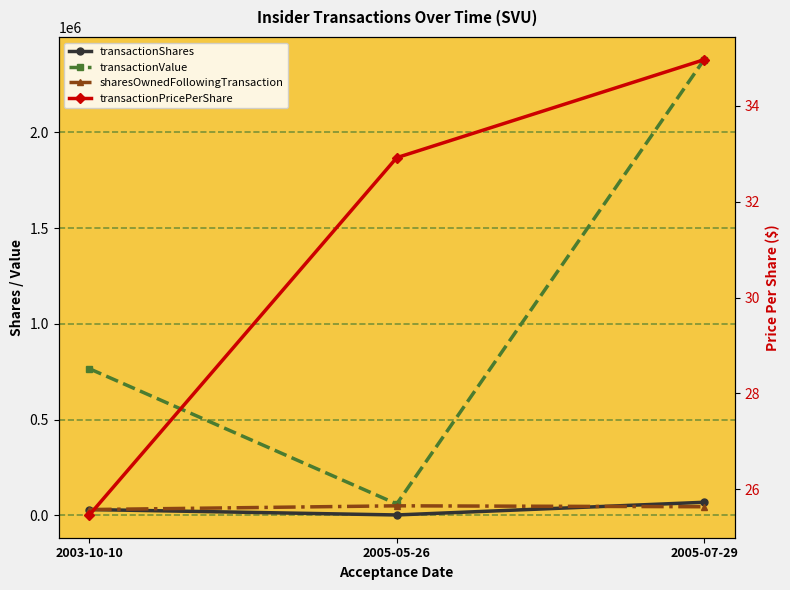

Which category has the lowest value in the transactionValue series?

2005-05-26